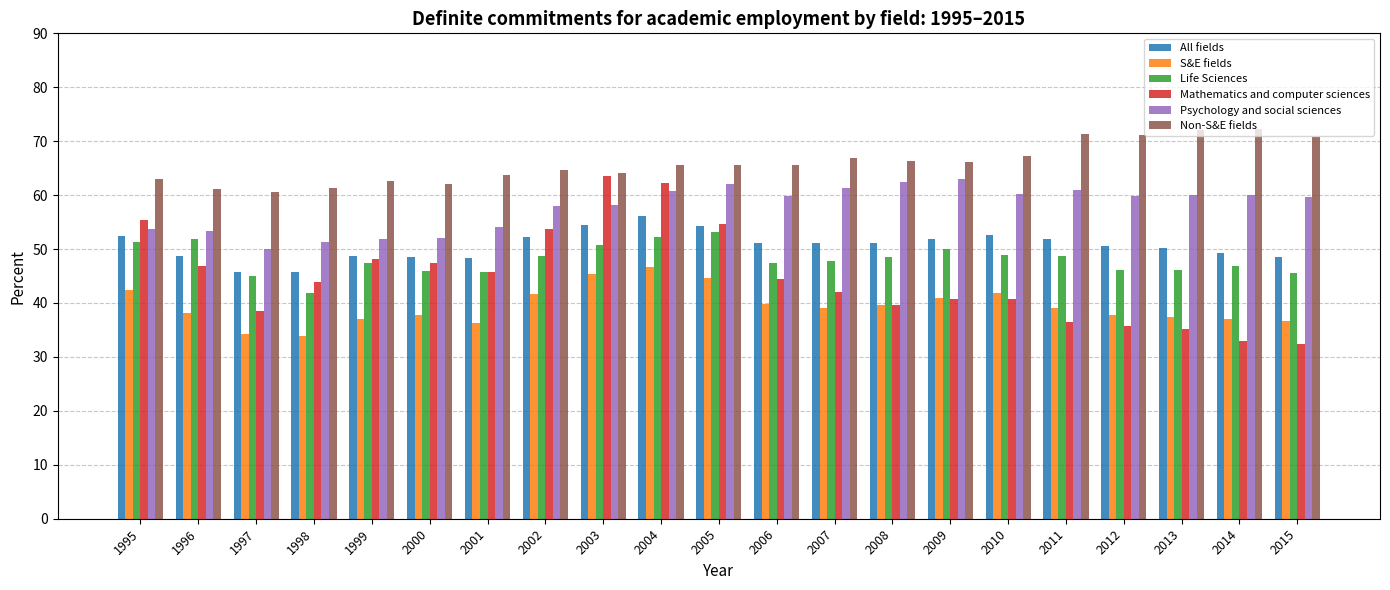

What is the difference between the S&E fields values at 2001 and 2002?

5.4